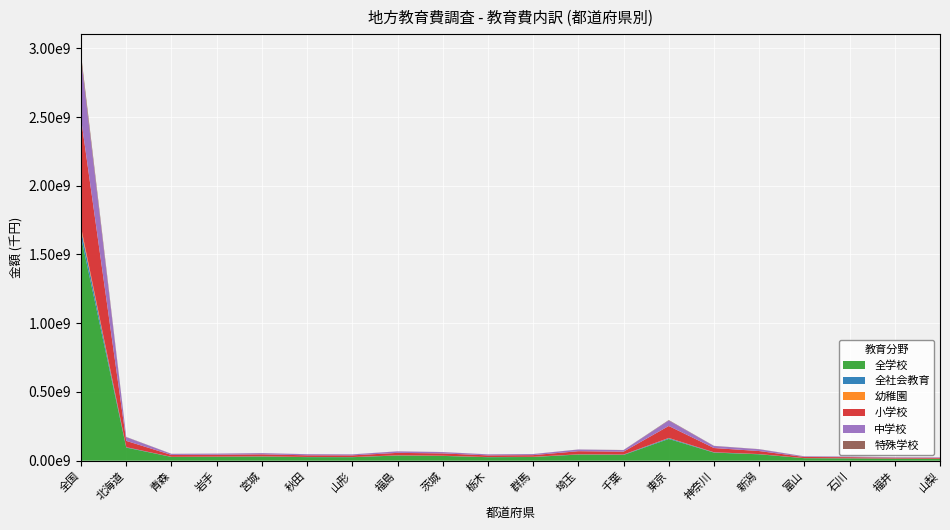

Reading left to right, extract all data points from this chart.

全学校: 全国=1626068518	北海道=95224373	青森=27351472	岩手=28650804	宮城=30427890	秋田=26010450	山形=25580301	福島=37730005	茨城=34868154	栃木=25516388	群馬=27049594	埼玉=44807624	千葉=41703142	東京=158280359	神奈川=58927209	新潟=46567750	富山=18086751	石川=16739181	福井=14391207	山梨=13872574
全社会教育: 全国=53608070	北海道=3070017	青森=792166	岩手=877081	宮城=1199768	秋田=1030336	山形=913660	福島=1205575	茨城=930932	栃木=903103	群馬=932990	埼玉=1530715	千葉=2638010	東京=5969320	神奈川=2174425	新潟=1459241	富山=560279	石川=783065	福井=719260	山梨=354616
幼稚園: 全国=19232290	北海道=101795	青森=52338	岩手=89255	宮城=97741	秋田=119033	山形=39541	福島=318688	茨城=399228	栃木=18676	群馬=398655	埼玉=188140	千葉=445933	東京=1417172	神奈川=299553	新潟=224403	富山=116525	石川=57028	福井=255602	山梨=14354
小学校: 全国=789612540	北海道=45852158	青森=13685369	岩手=13716548	宮城=14534723	秋田=12042210	山形=12212979	福島=17717766	茨城=16840222	栃木=12122993	群馬=12046866	埼玉=22557019	千葉=20982592	東京=86913143	神奈川=30839779	新潟=21959794	富山=8300044	石川=8186624	福井=6453365	山梨=6293429
中学校: 全国=433949924	北海道=26932418	青森=7769178	岩手=7880786	宮城=8551542	秋田=7890083	山形=6984141	福島=10719080	茨城=9444796	栃木=7378924	群馬=7514187	埼玉=12179098	千葉=11297760	東京=40007040	神奈川=14941456	新潟=13011099	富山=4395515	石川=4174219	福井=3427037	山梨=3763288
特殊学校: 全国=32842200	北海道=1656489	青森=569217	岩手=550103	宮城=609070	秋田=392064	山形=522093	福島=587654	茨城=565342	栃木=397804	群馬=668320	埼玉=528785	千葉=804158	東京=3142851	神奈川=985555	新潟=945190	富山=518295	石川=373941	福井=305482	山梨=281458